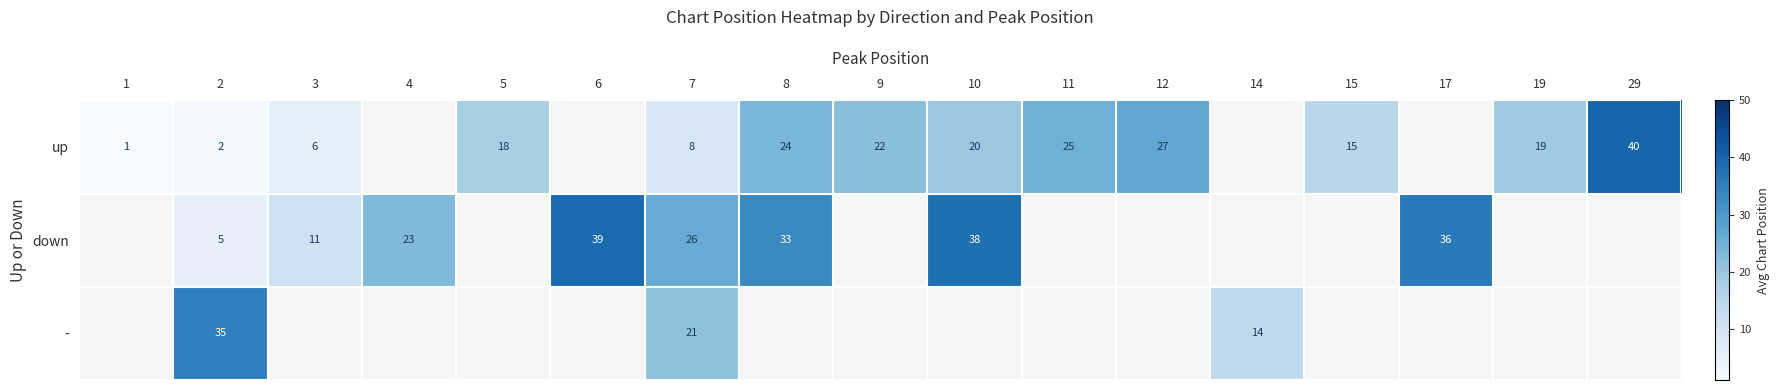

True or false: up has a value of 38 at 8.

False